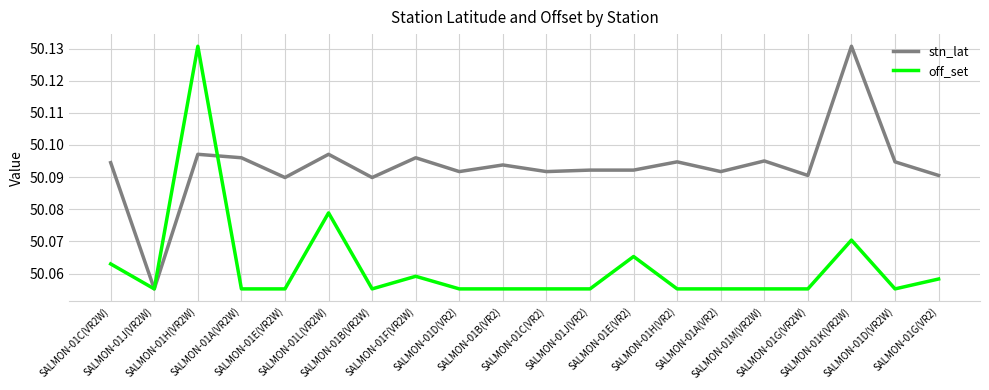

List the series in order of their overall mean, highest first.

stn_lat, off_set